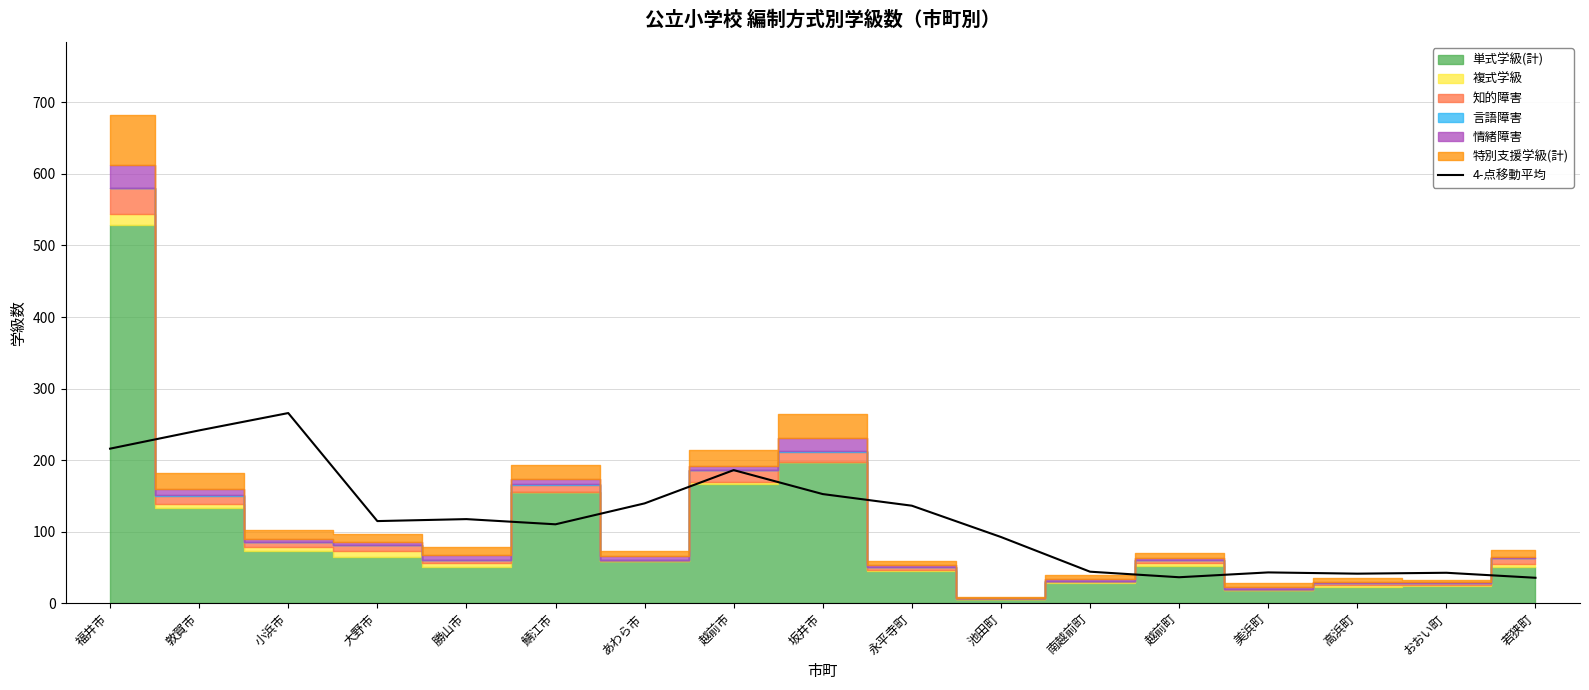

At which label does the data first exceed 114?

福井市